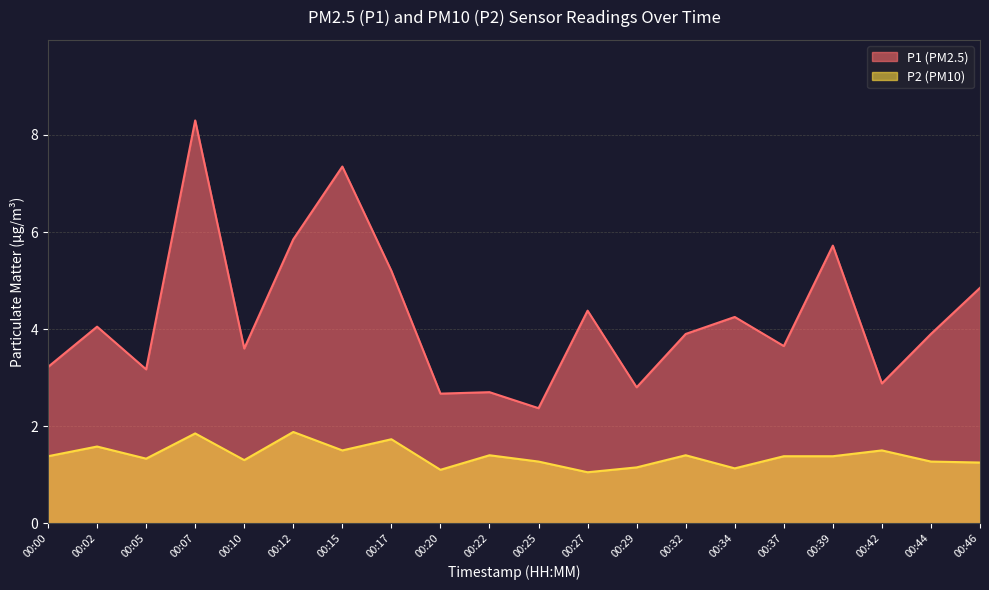

True or false: P2 and P1 cross at least once.

False